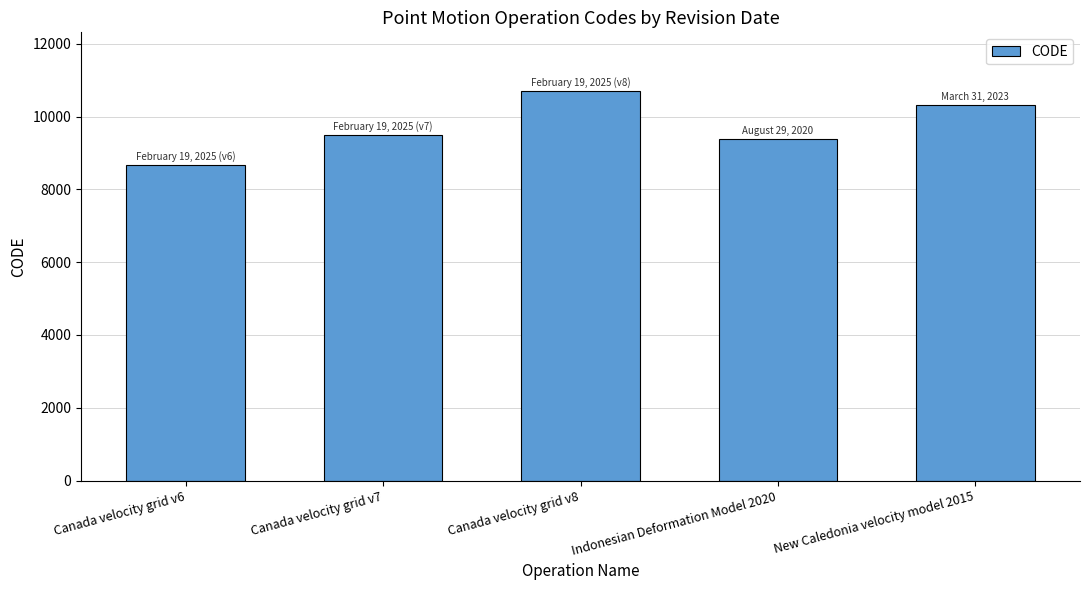

Approximately how many times larger is the value at New Caledonia velocity model 2015 compared to Canada velocity grid v8?

1.0